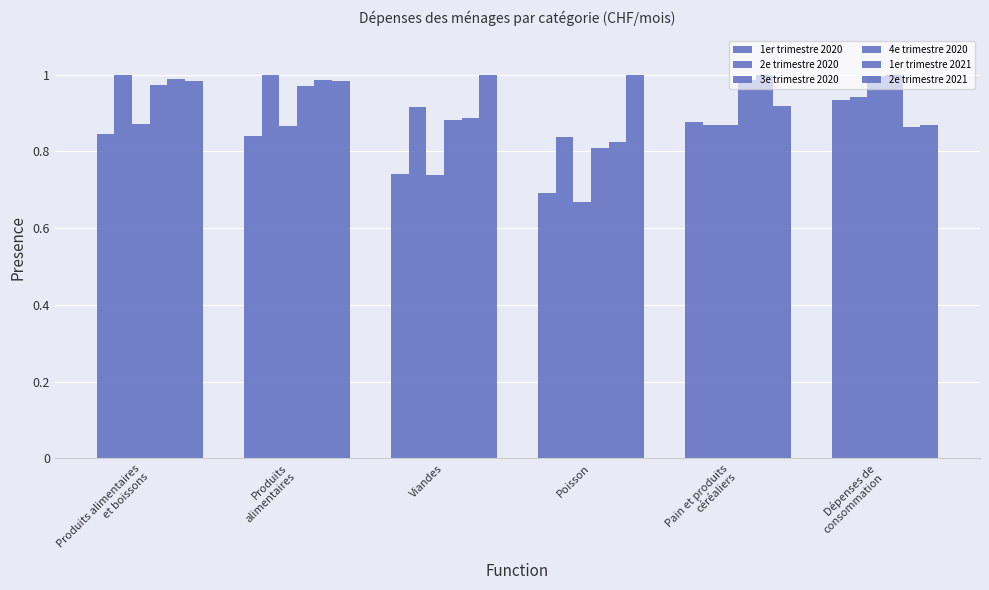

What is the label of the 3rd bar from the right?

Poisson